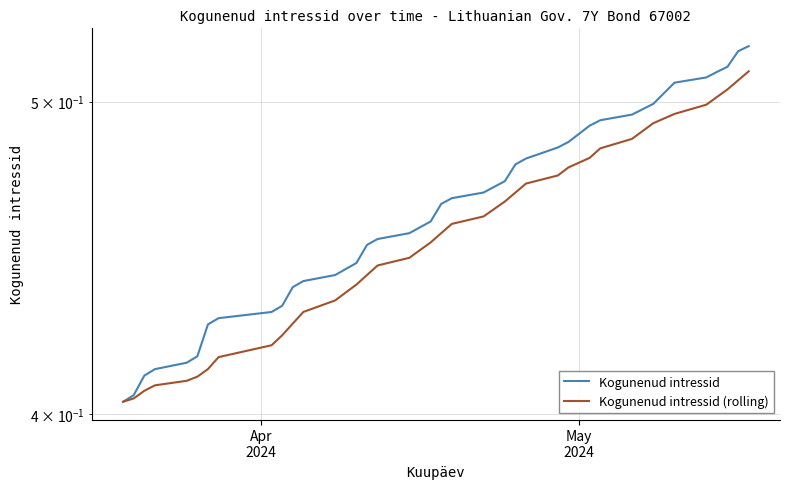

True or false: Kogunenud intressid (rolling) and Kogunenud intressid intersect in this chart.

False